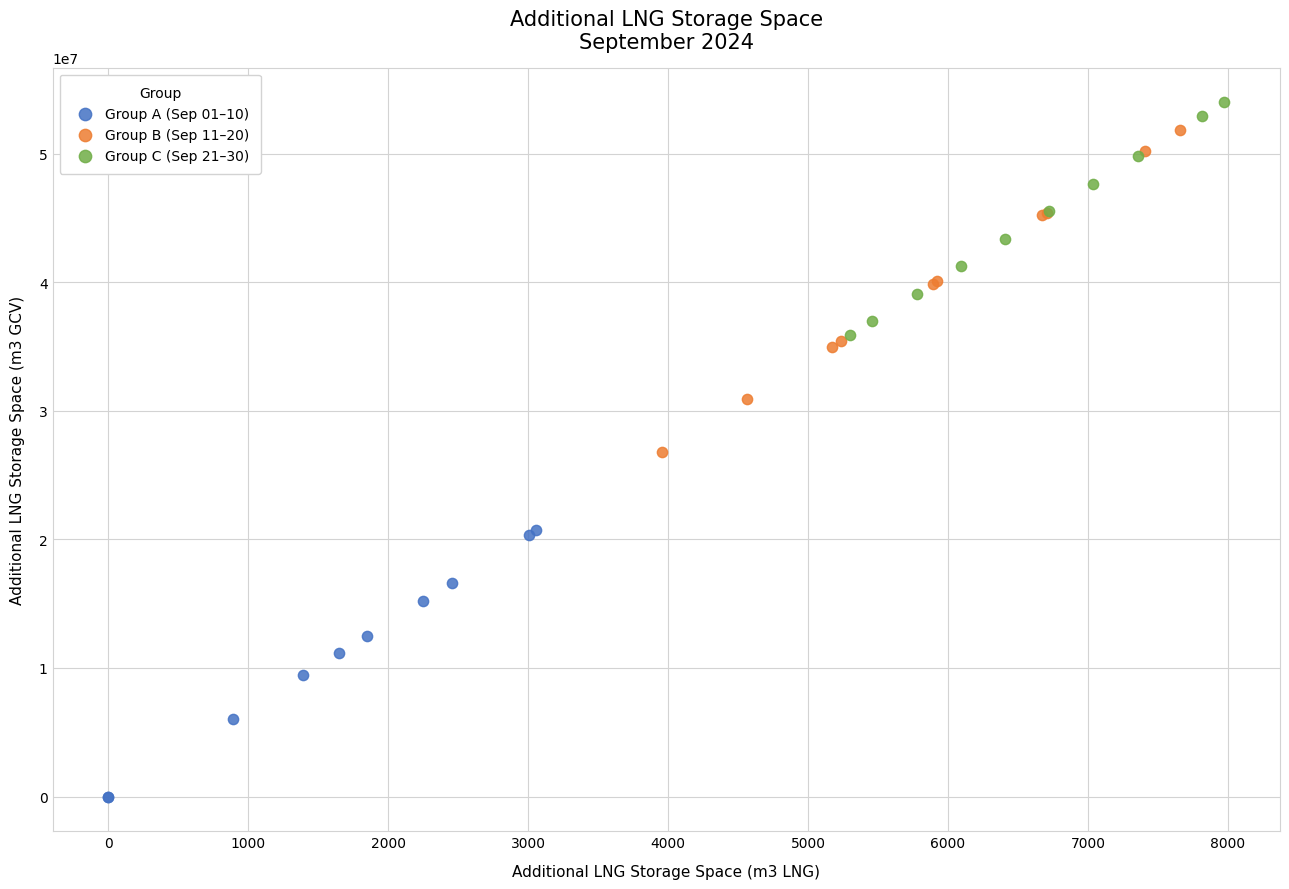

Which series has the largest Y range (max minus min)?

Group B (Sep 11–20)